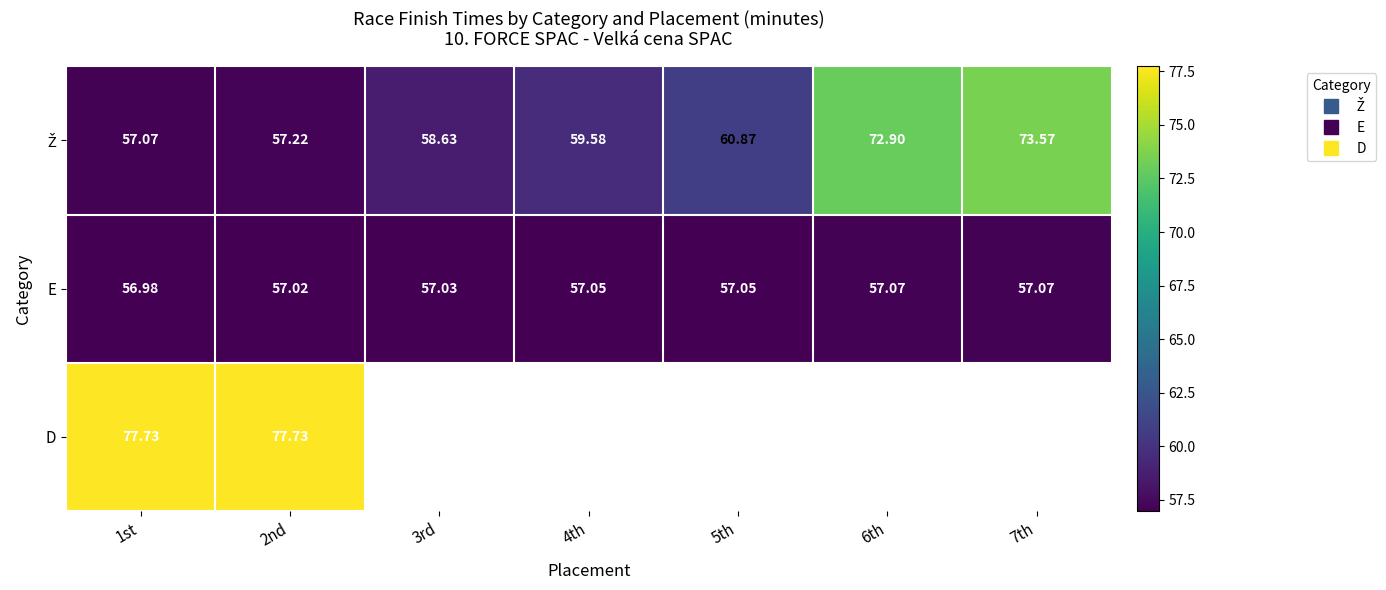

What is the sum of the Ž values at 4th and 6th?

132.5